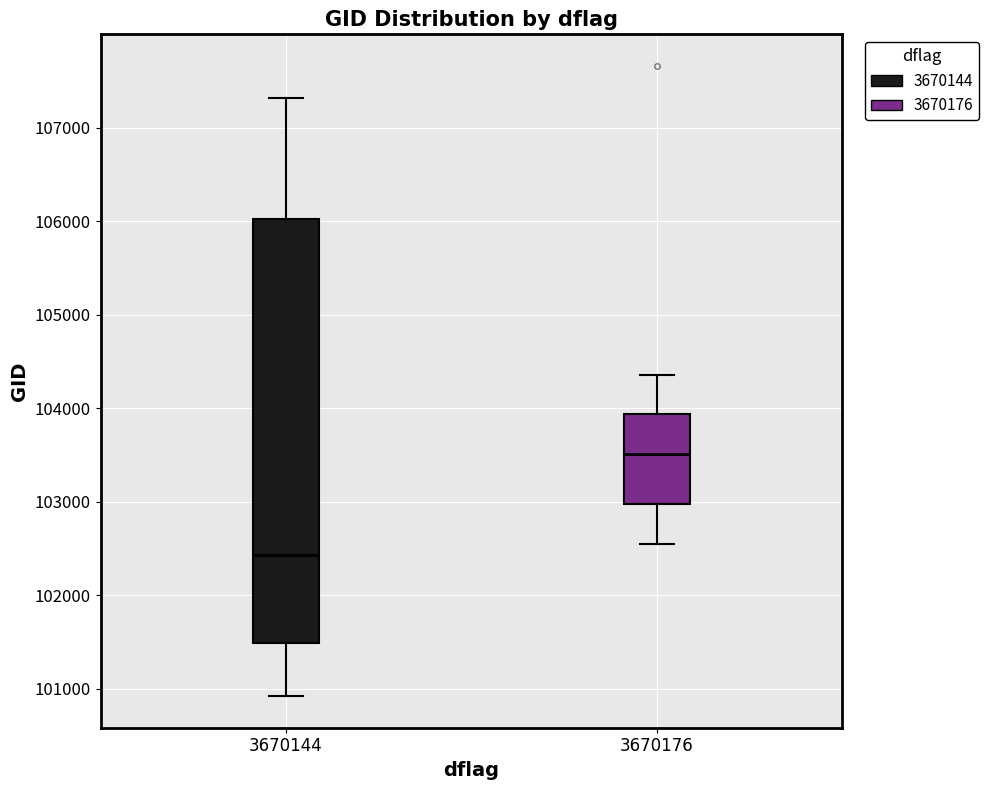

Comparing the boxes themselves (not the whiskers), which one is the tallest?

3670144